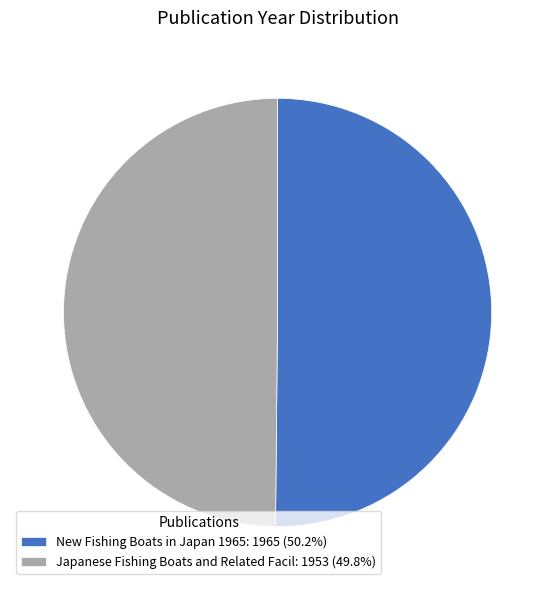

What is the ratio of the value at Japanese Fishing Boats and Related Facil: 1953 (49.8%) to the value at New Fishing Boats in Japan 1965: 1965 (50.2%)?

1.0